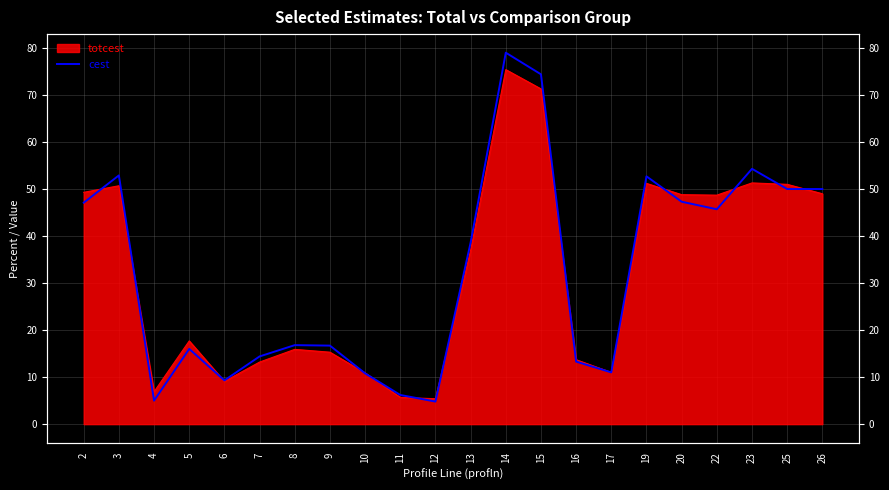

How many lines are shown in the chart?

1